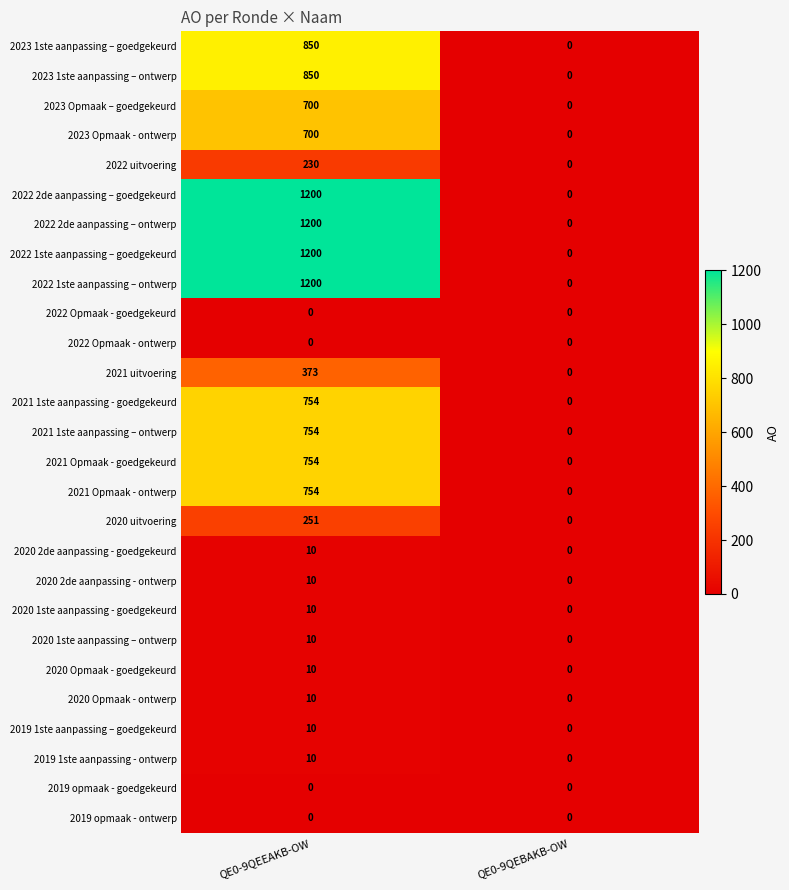

The 2022 1ste aanpassing – goedgekeurd series shows -729 at QE0-9QEBAKB-OW. True or false?

False